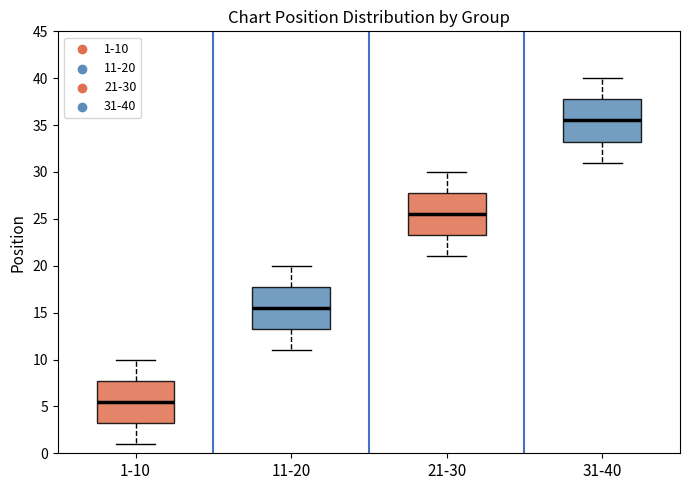

Which box has the highest median line?

31-40